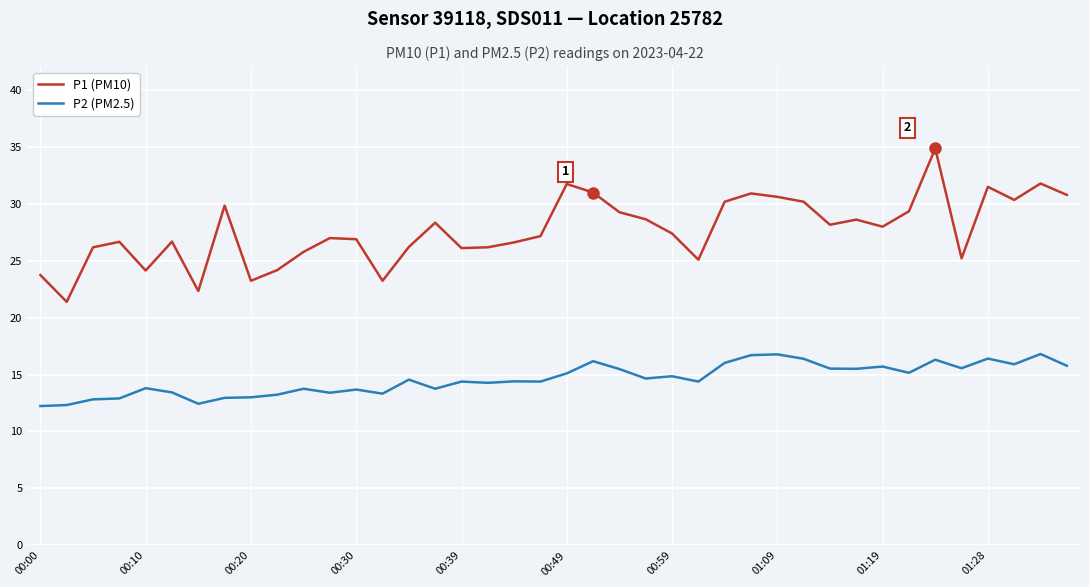

What is the minimum value for P2 (PM2.5)?

12.2